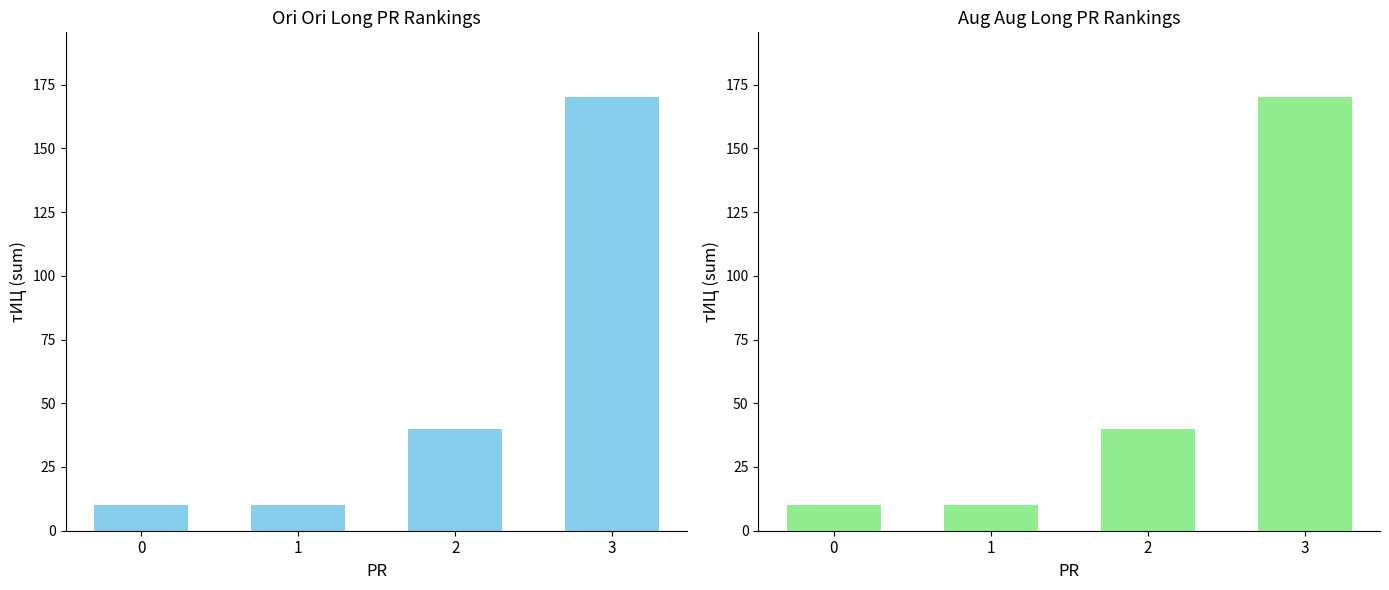

Are the bars horizontal?

No